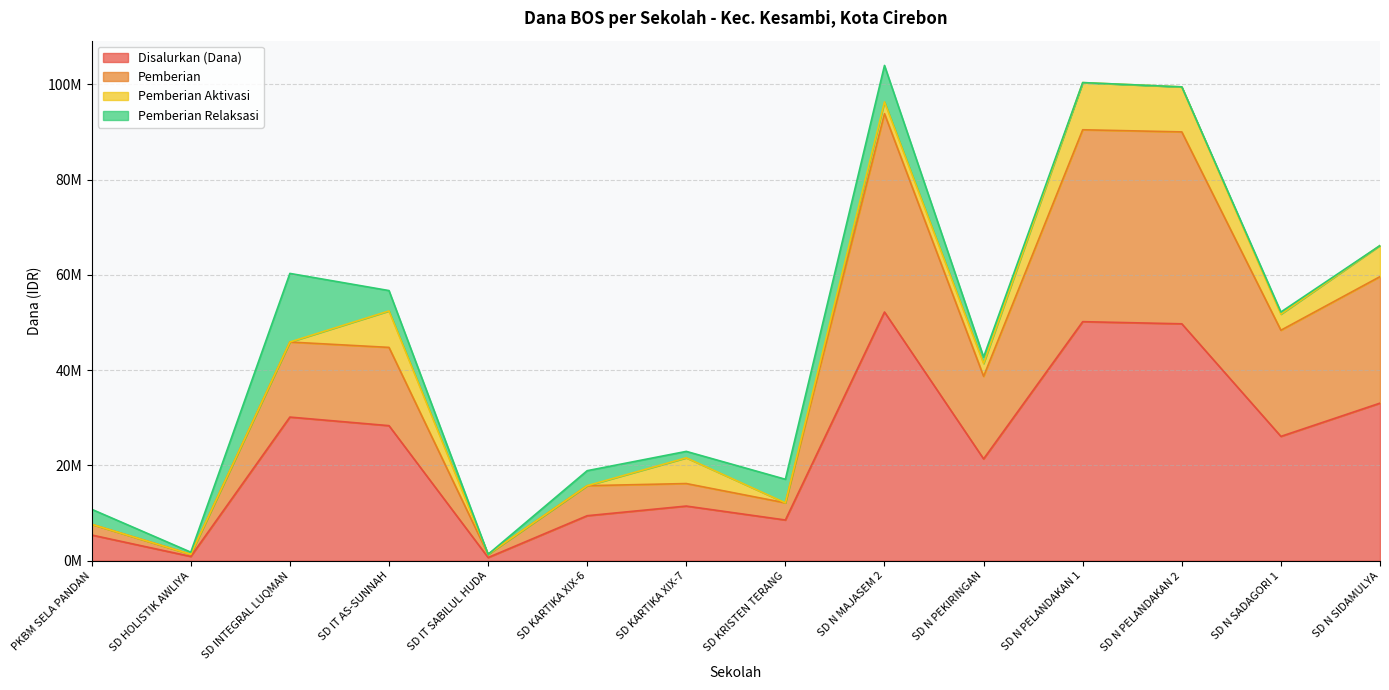

What are all the series names shown in the legend?

Disalurkan (Dana), Pemberian, Pemberian Aktivasi, Pemberian Relaksasi